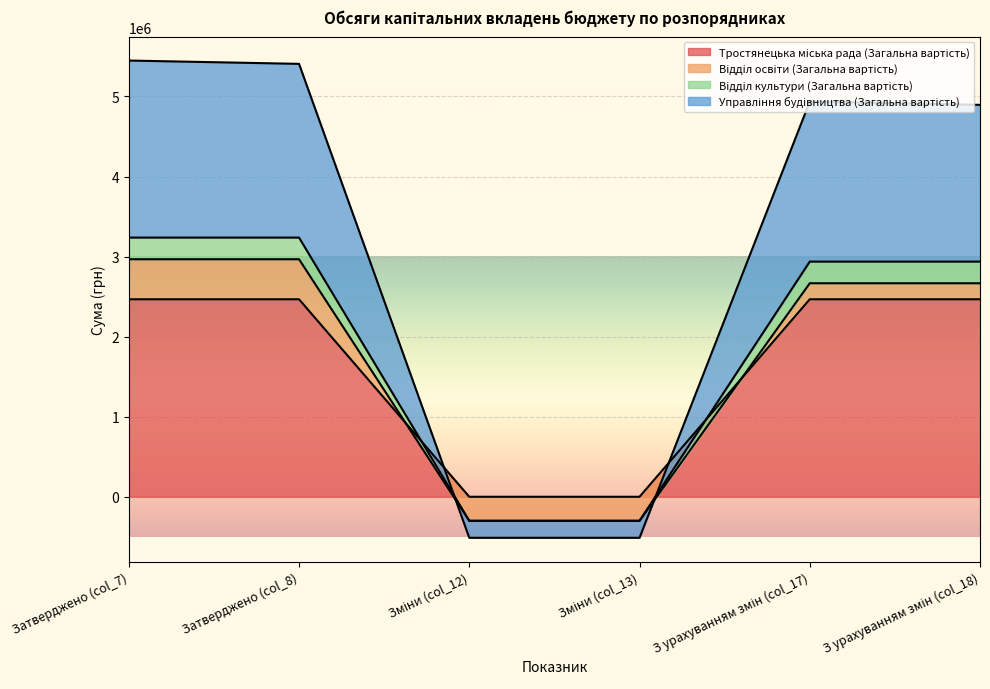

How many negative values does the Вiддiл культури (Загальна вартість) series have?

2